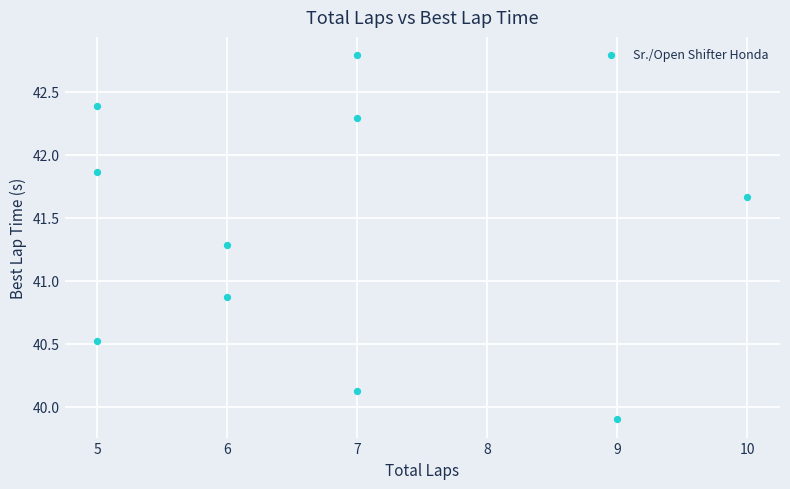

What is the range of X values (max minus min)?

5.0